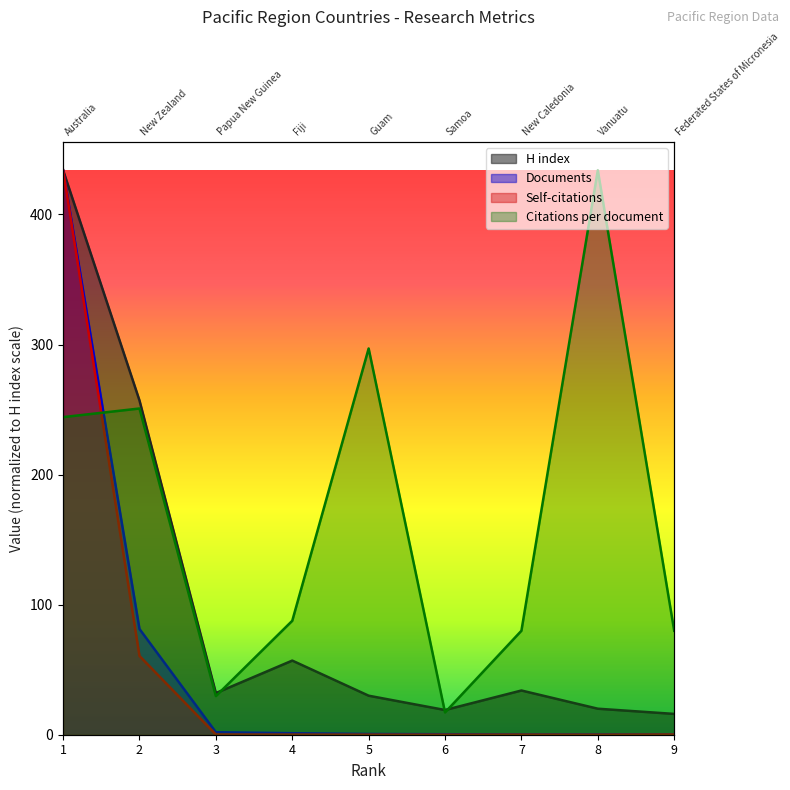

What is the difference between the Documents values at 2 and 4?

80.1